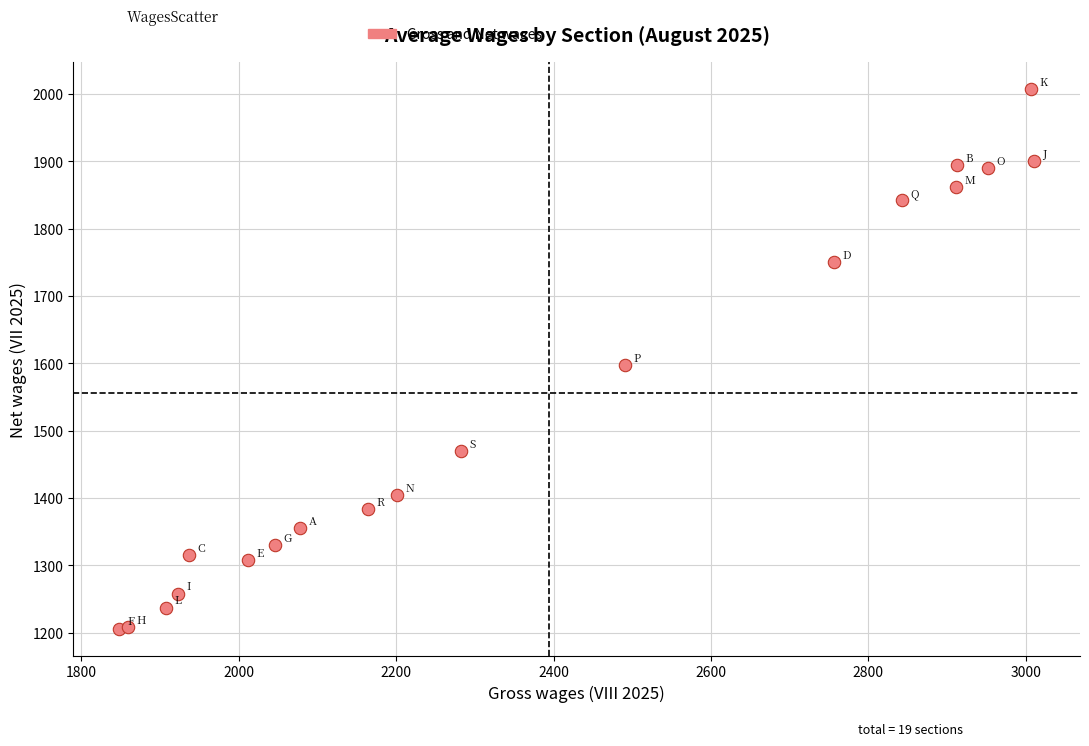

What Y value in the scatter plot is closest to 1606?

1597